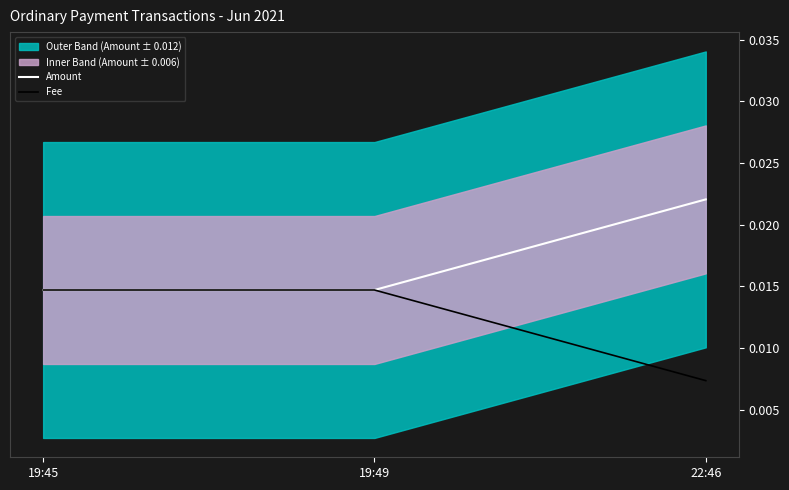

At 22:46, list the series in order from smallest to largest.

Fee, Amount